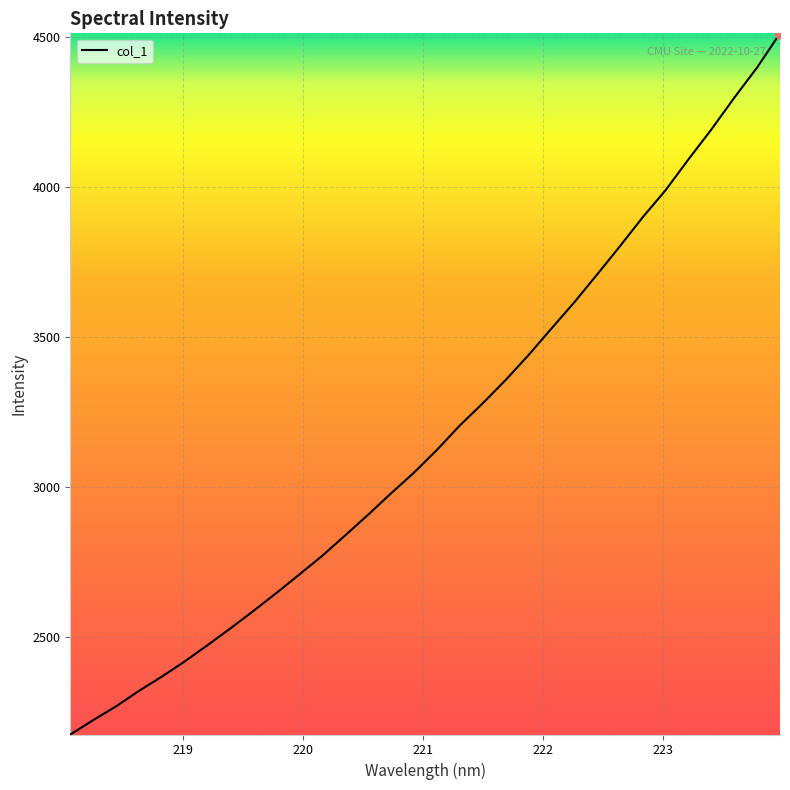

What is the greatest value displayed?

4513.4